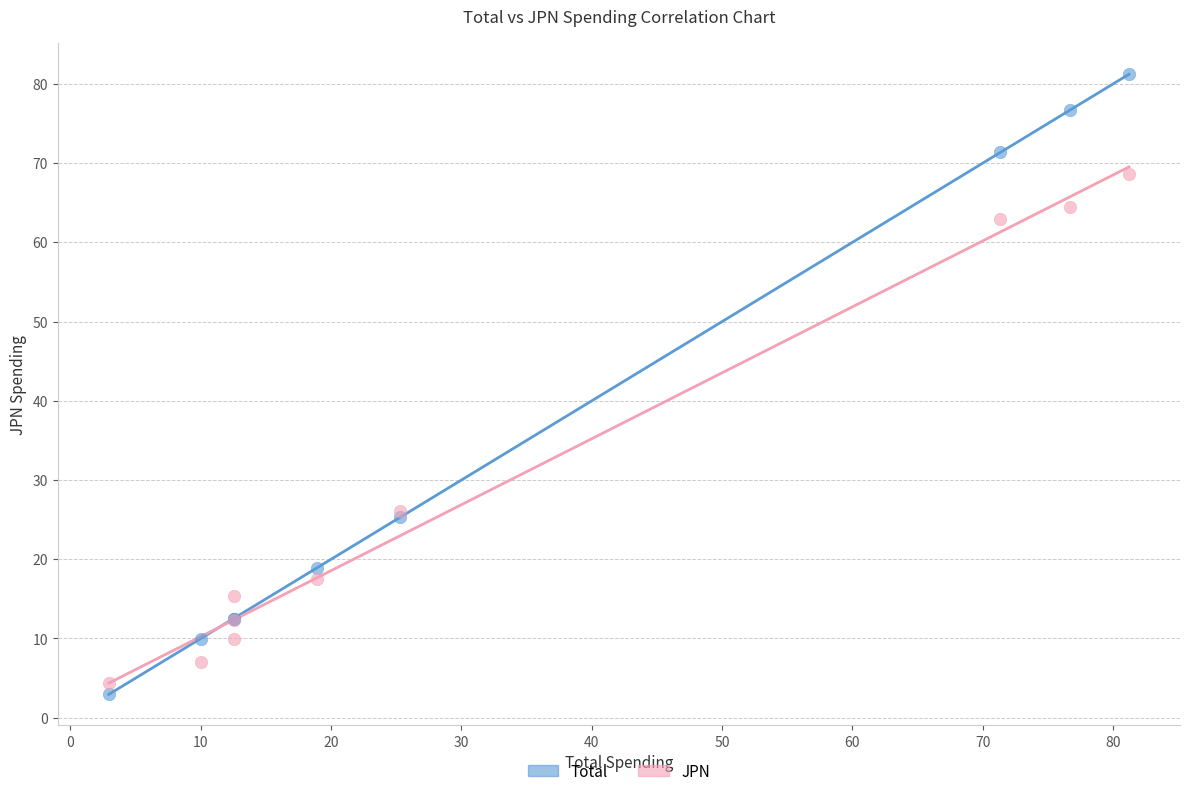

What is the X range (max minus min) for the scatter plot?

78.3